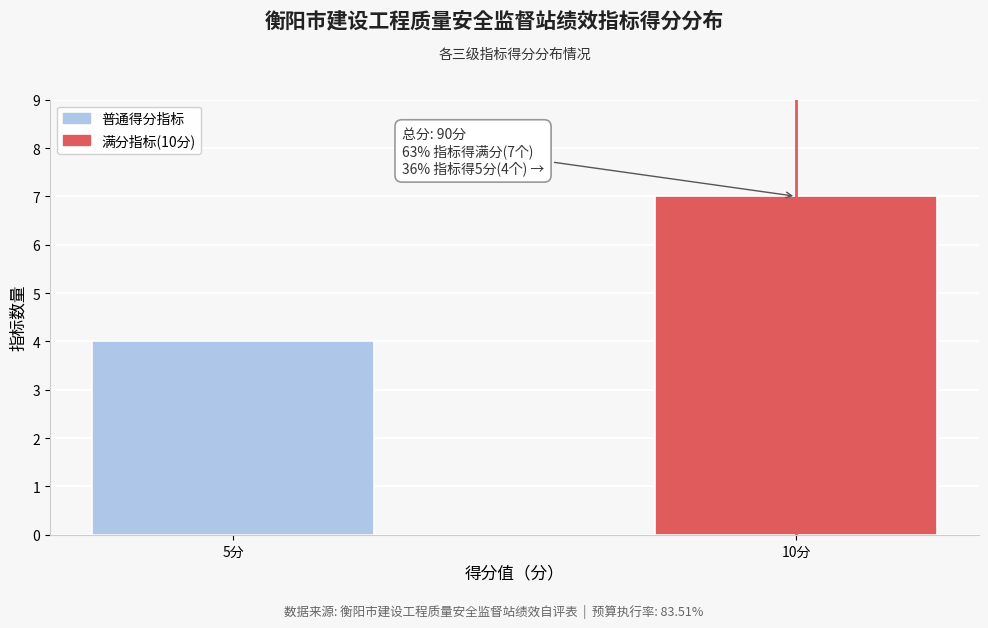

Reading right to left, extract all data points from this chart.

10分=7	5分=4